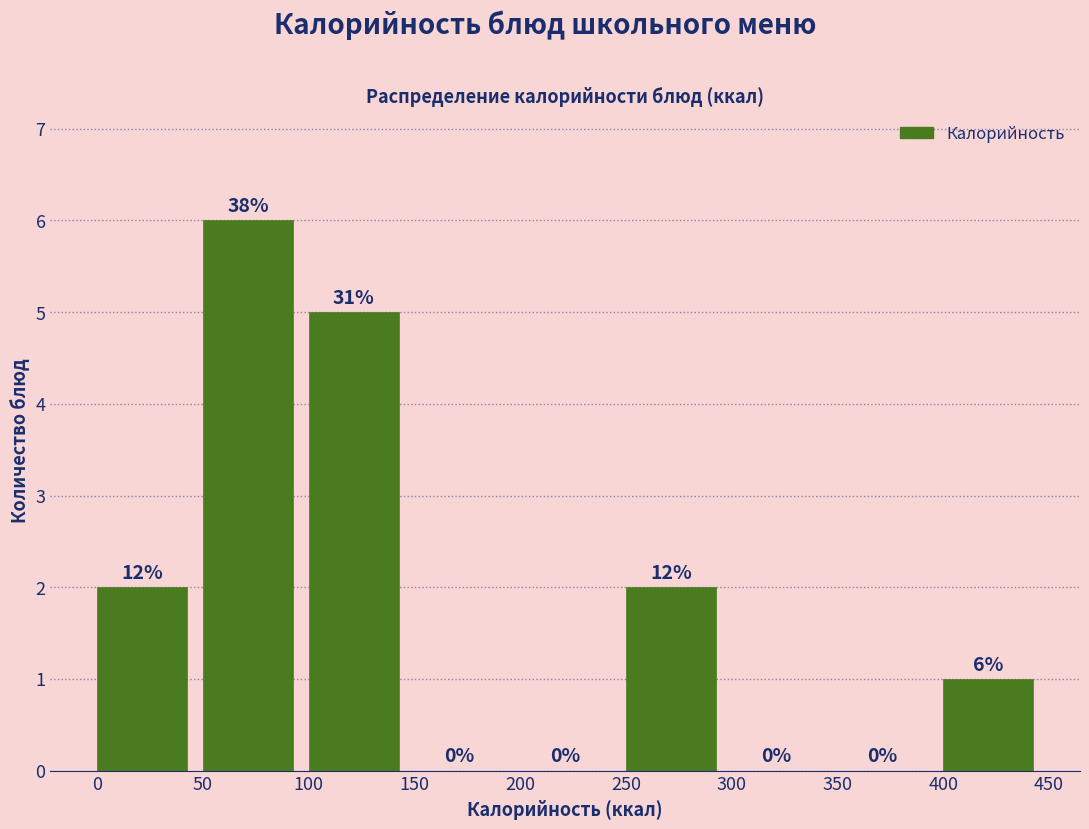

Which range on the x-axis has the tallest bar?

50 to 100